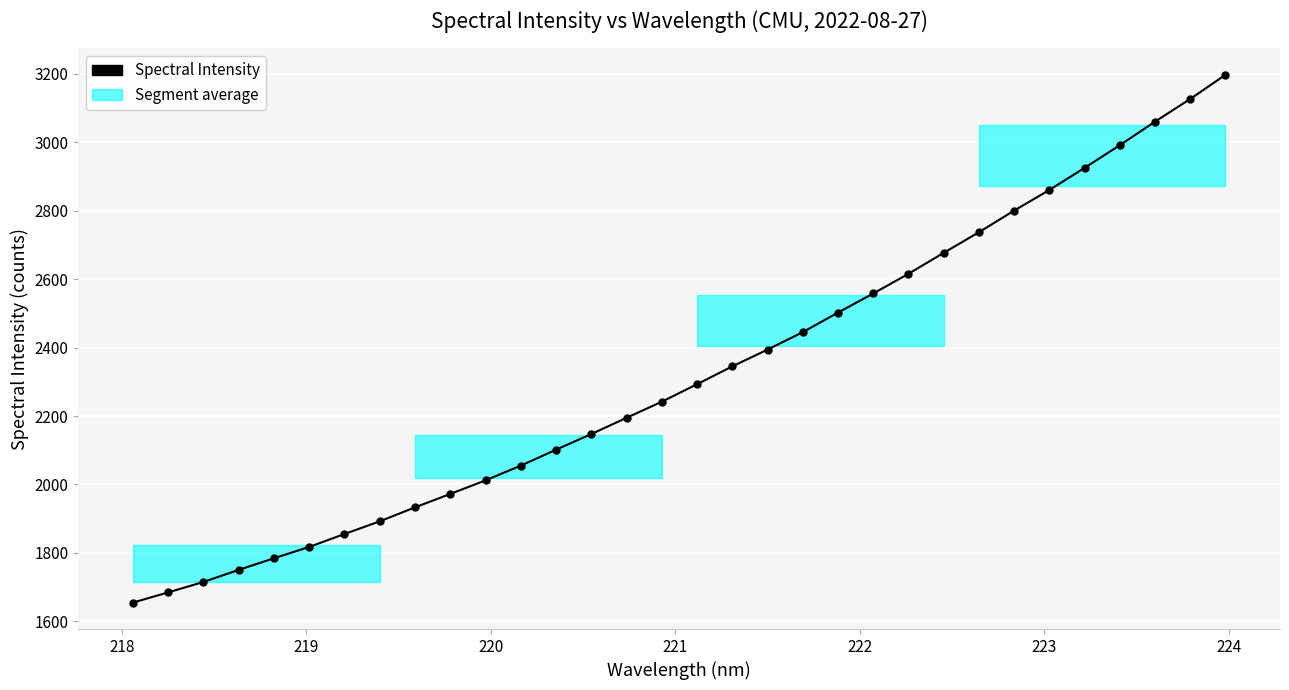

What is the greatest value displayed?

3197.2